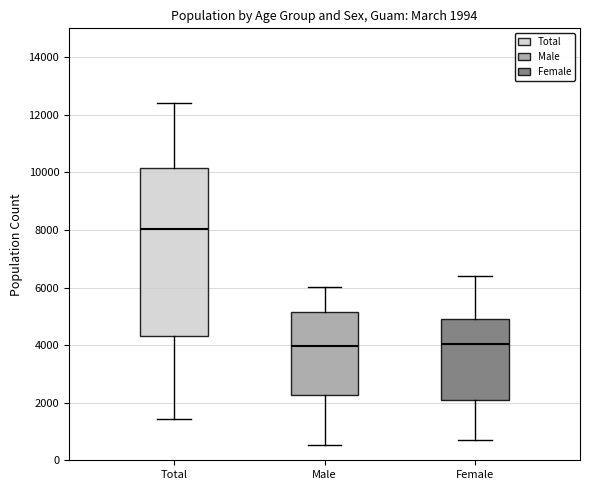

Comparing the boxes themselves (not the whiskers), which one is the tallest?

Total